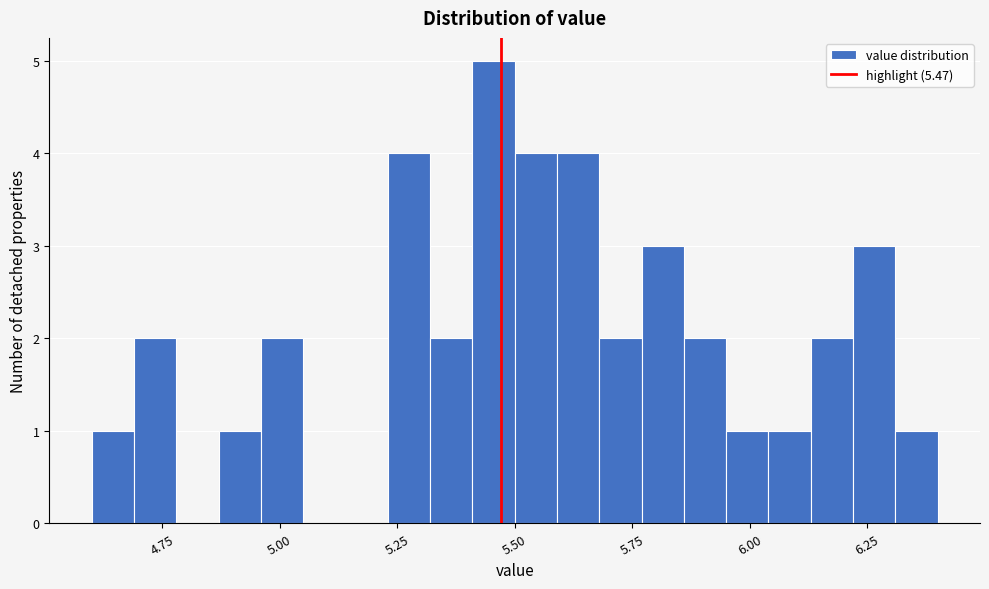

Around what value on the x-axis is the tallest bar? Give the approximate position of its centre, as read against the axis.

5.45